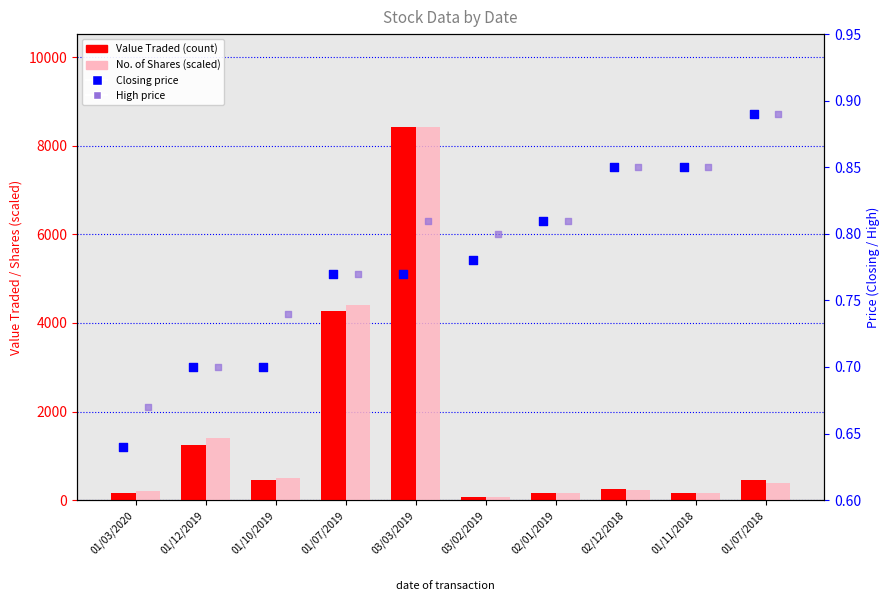

At how many categories does at least one series exceed 123?

9